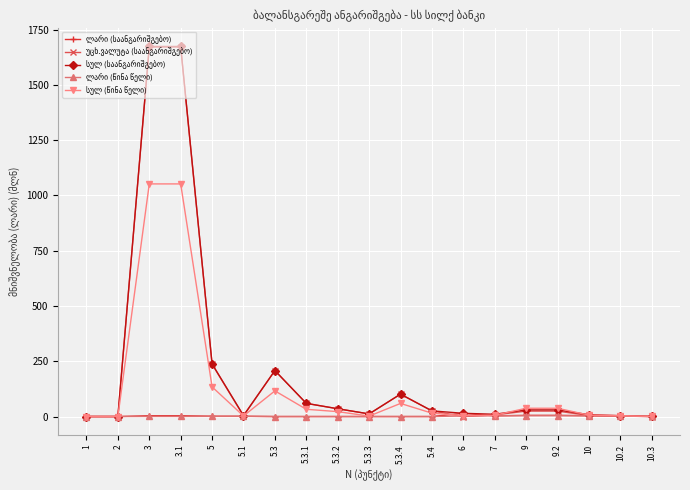

What is the total value across all series at 5.3.3?

25.6